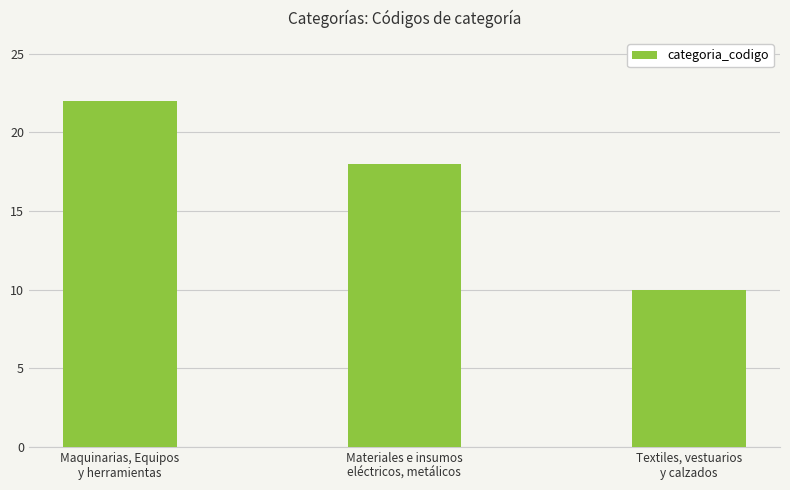

Which label corresponds to the largest value in the chart?

Maquinarias, Equipos
y herramientas